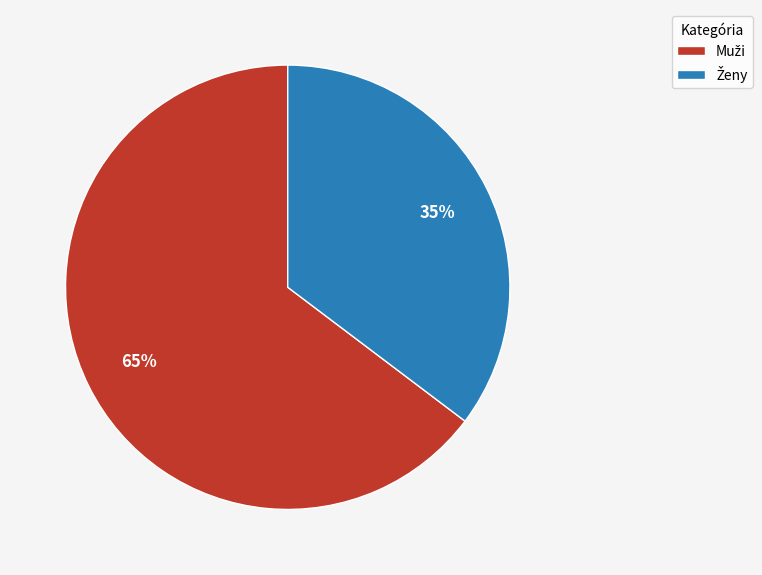

Is there a majority slice in this chart?

Yes